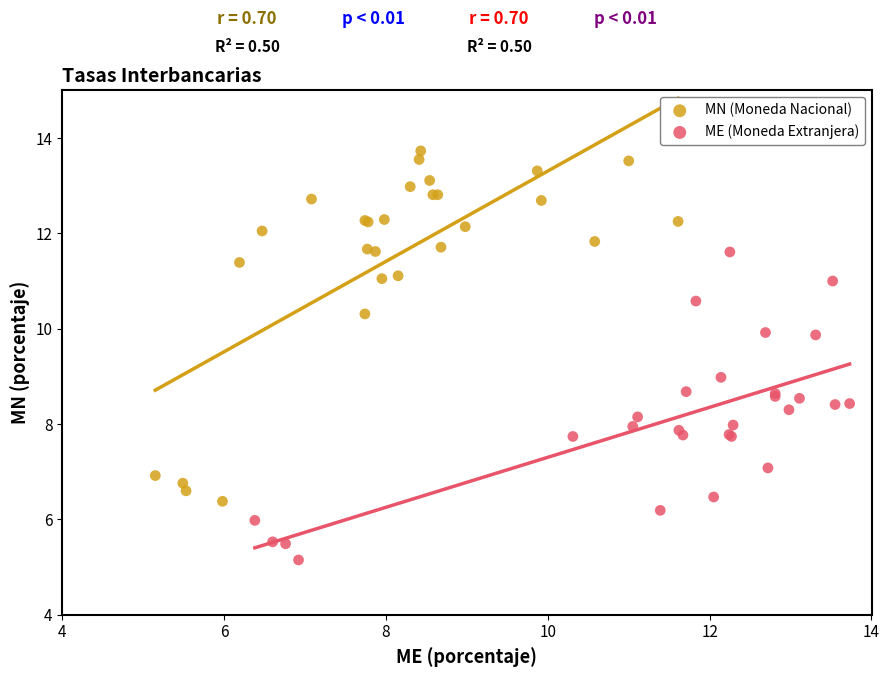

Which series contains the highest Y value?

MN (Moneda Nacional)